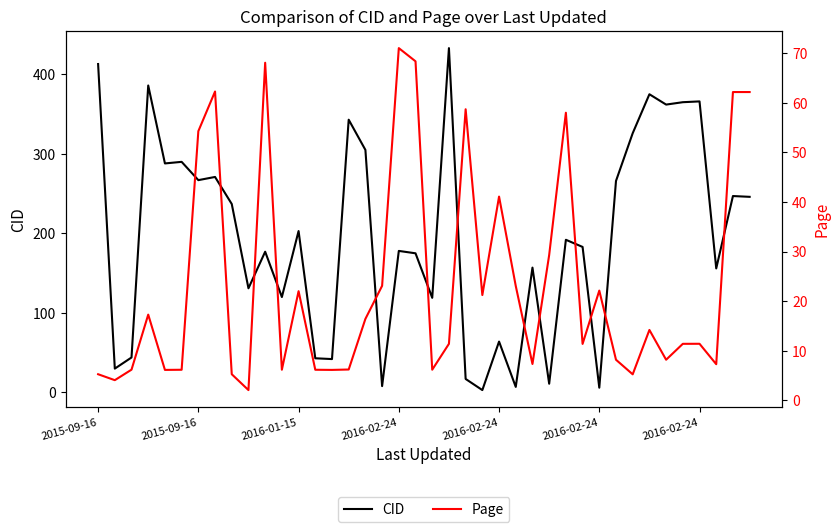

What is the sum of all CID values?

7852